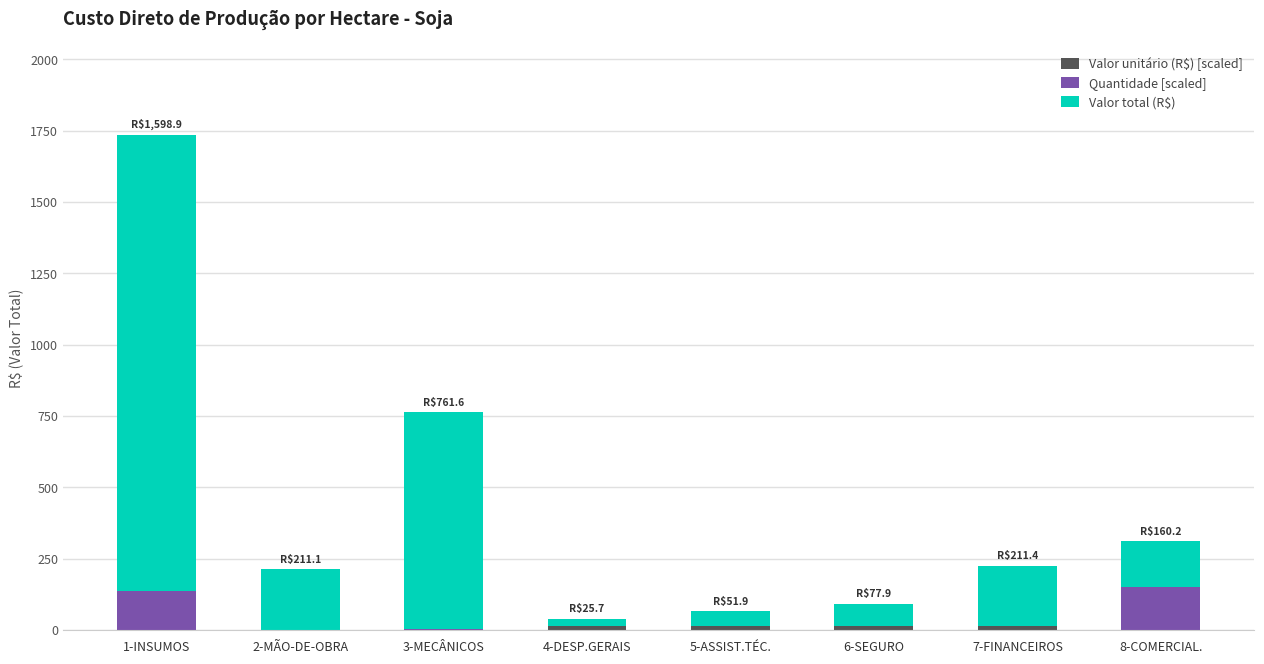

Count the number of categories in the chart.

8